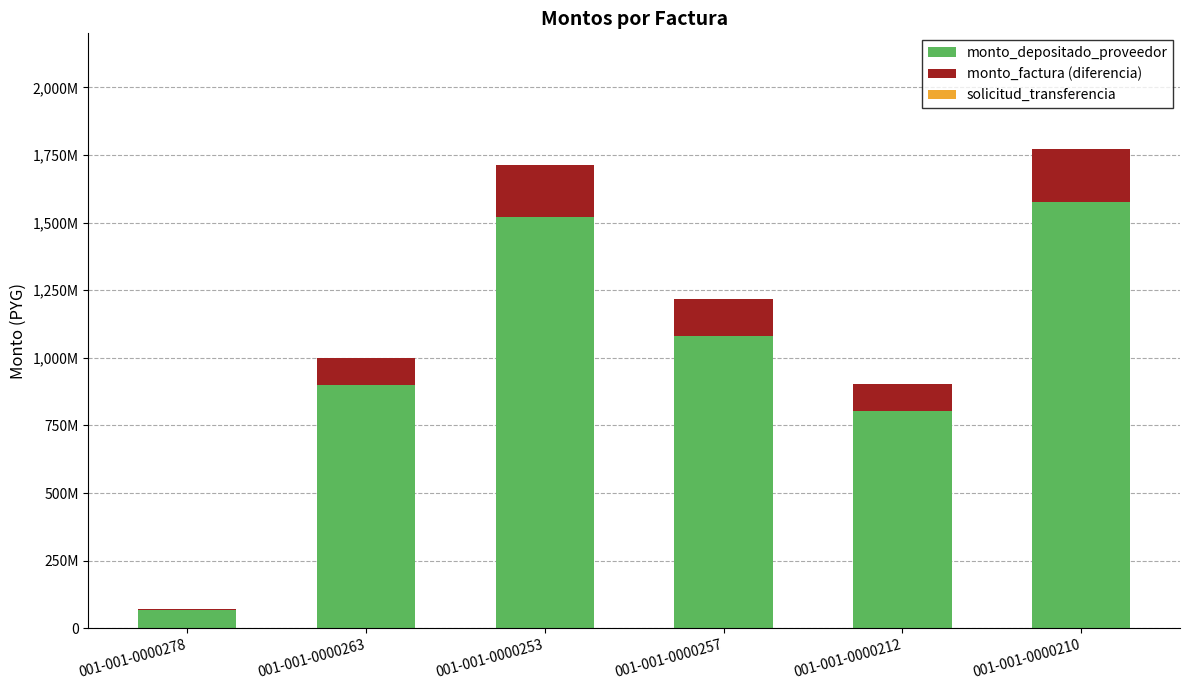

Read the monto_factura (diferencia) value at 001-001-0000263, to the nearest 50.

98896200